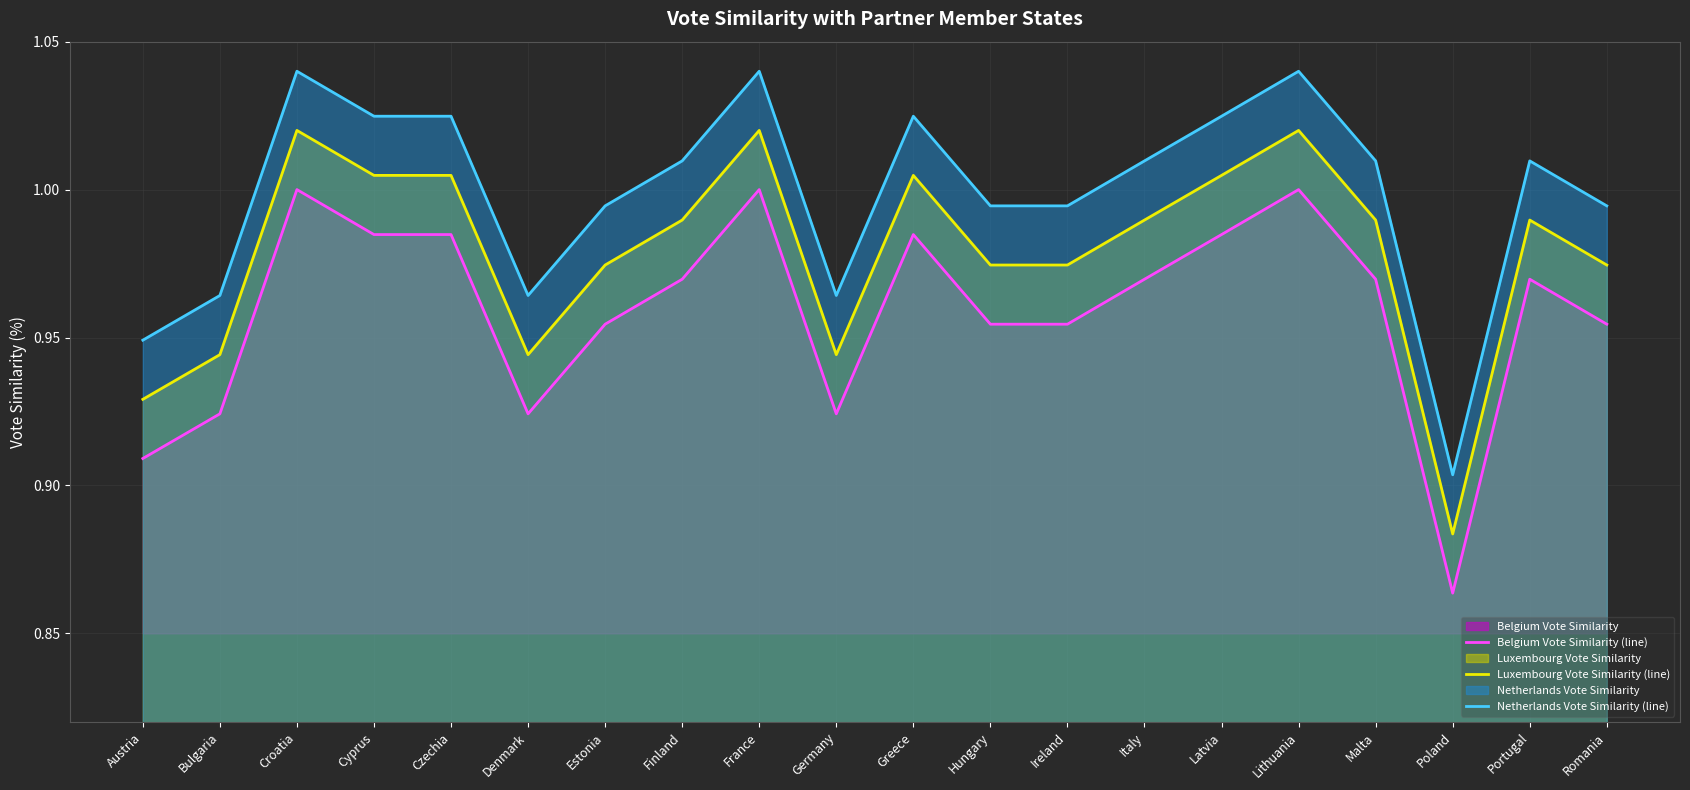

What is the average value of the Belgium Vote Similarity (line) series?

1.0